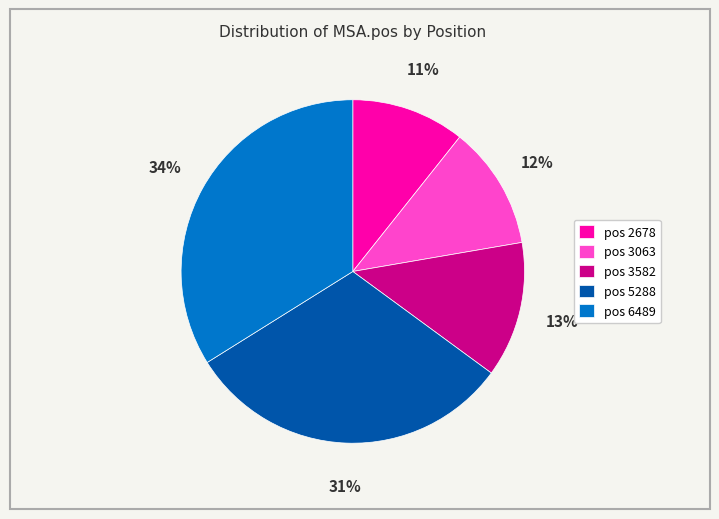

Which category has the biggest portion of the pie?

pos 6489